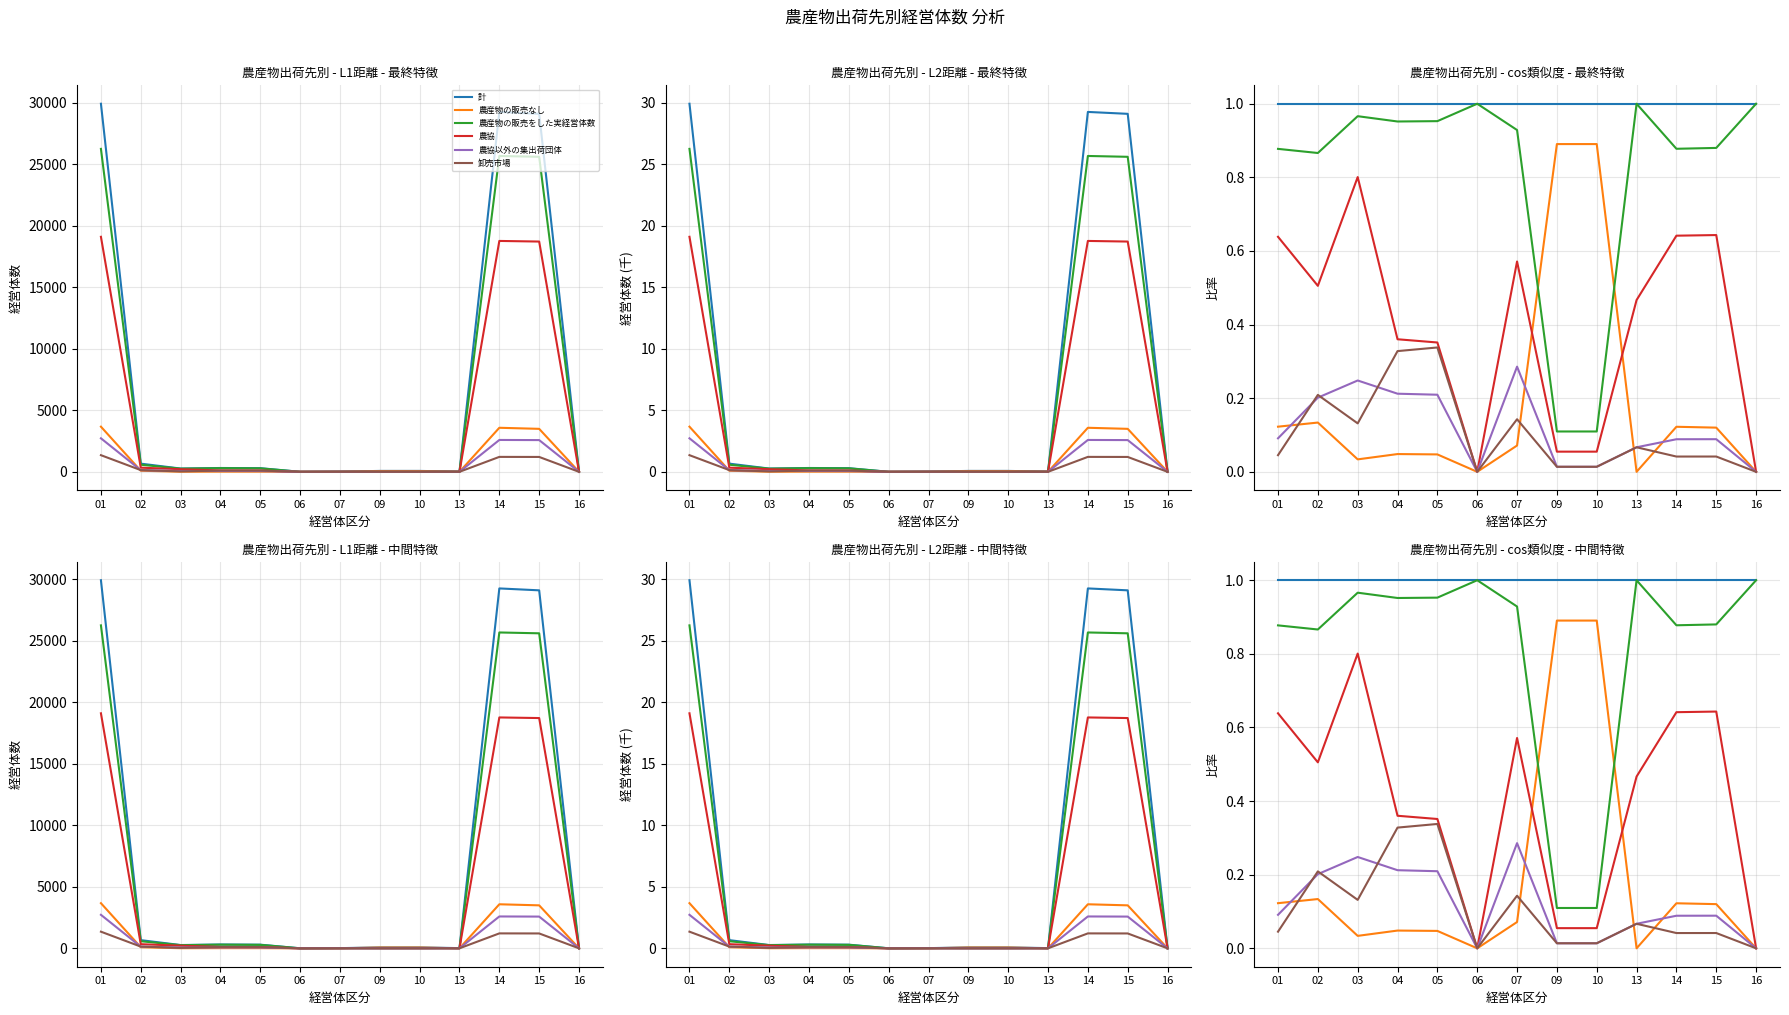

Reading left to right, extract all data points from this chart.

計: 01=1.0	02=1.0	03=1.0	04=1.0	05=1.0	06=1.0	07=1.0	09=1.0	10=1.0	13=1.0	14=1.0	15=1.0	16=1.0
農産物の販売なし: 01=0.1	02=0.1	03=0.0	04=0.0	05=0.0	06=0.0	07=0.1	09=0.9	10=0.9	13=0.0	14=0.1	15=0.1	16=0.0
農産物の販売をした実経営体数: 01=0.9	02=0.9	03=1.0	04=1.0	05=1.0	06=1.0	07=0.9	09=0.1	10=0.1	13=1.0	14=0.9	15=0.9	16=1.0
農協: 01=0.6	02=0.5	03=0.8	04=0.4	05=0.4	06=0.0	07=0.6	09=0.1	10=0.1	13=0.5	14=0.6	15=0.6	16=0.0
農協以外の集出荷団体: 01=0.1	02=0.2	03=0.2	04=0.2	05=0.2	06=0.0	07=0.3	09=0.0	10=0.0	13=0.1	14=0.1	15=0.1	16=0.0
卸売市場: 01=0.0	02=0.2	03=0.1	04=0.3	05=0.3	06=0.0	07=0.1	09=0.0	10=0.0	13=0.1	14=0.0	15=0.0	16=0.0